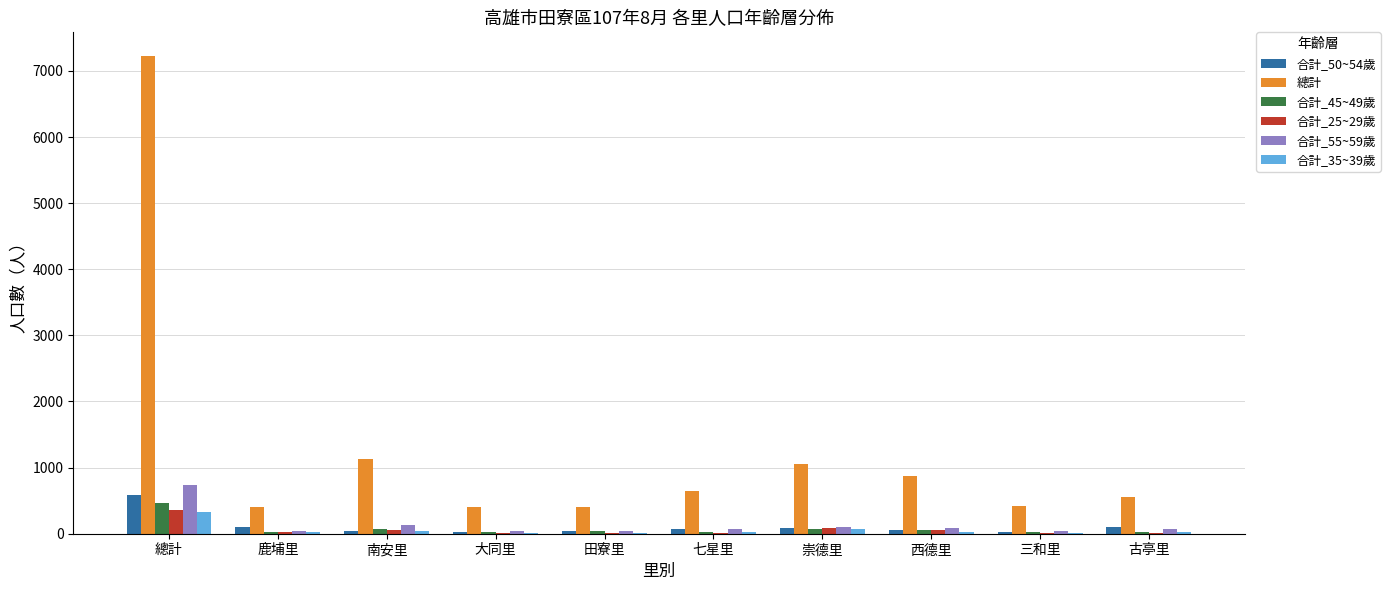

What is the sum of the 總計 values at 總計 and 鹿埔里?

7624